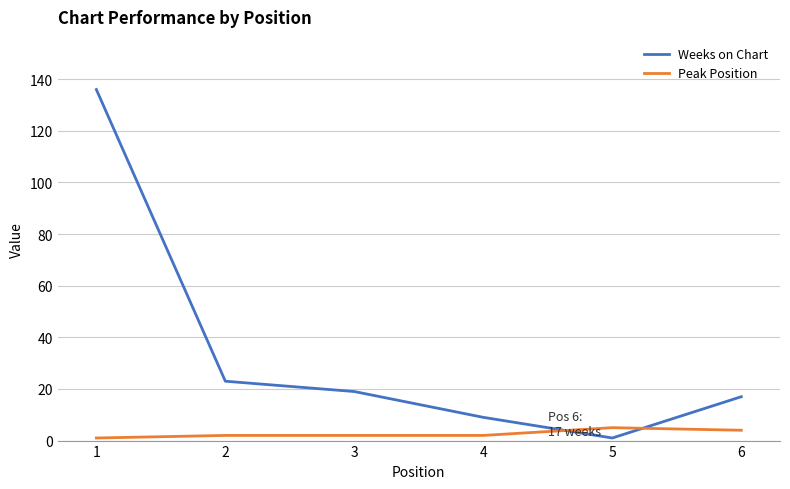

The Peak Position series shows 4 at 6. True or false?

True